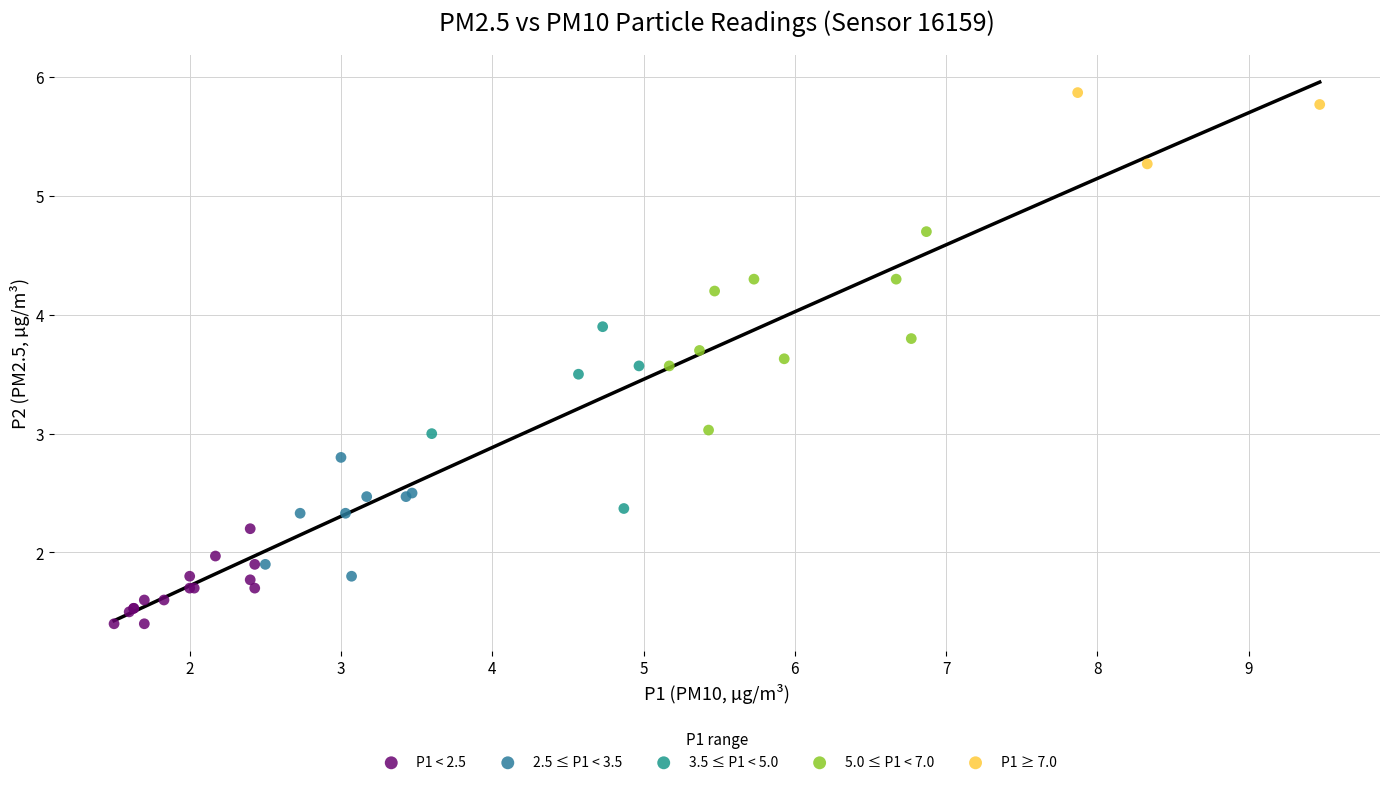

Which series reaches the maximum Y coordinate?

P1 ≥ 7.0